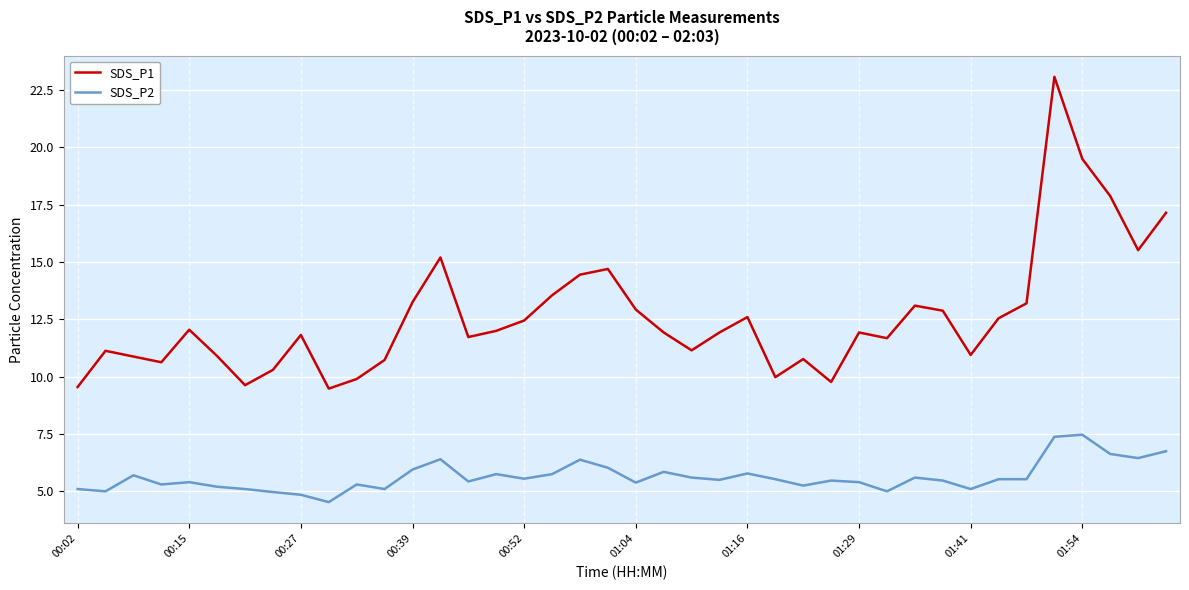

What is the maximum value for SDS_P2?

7.5